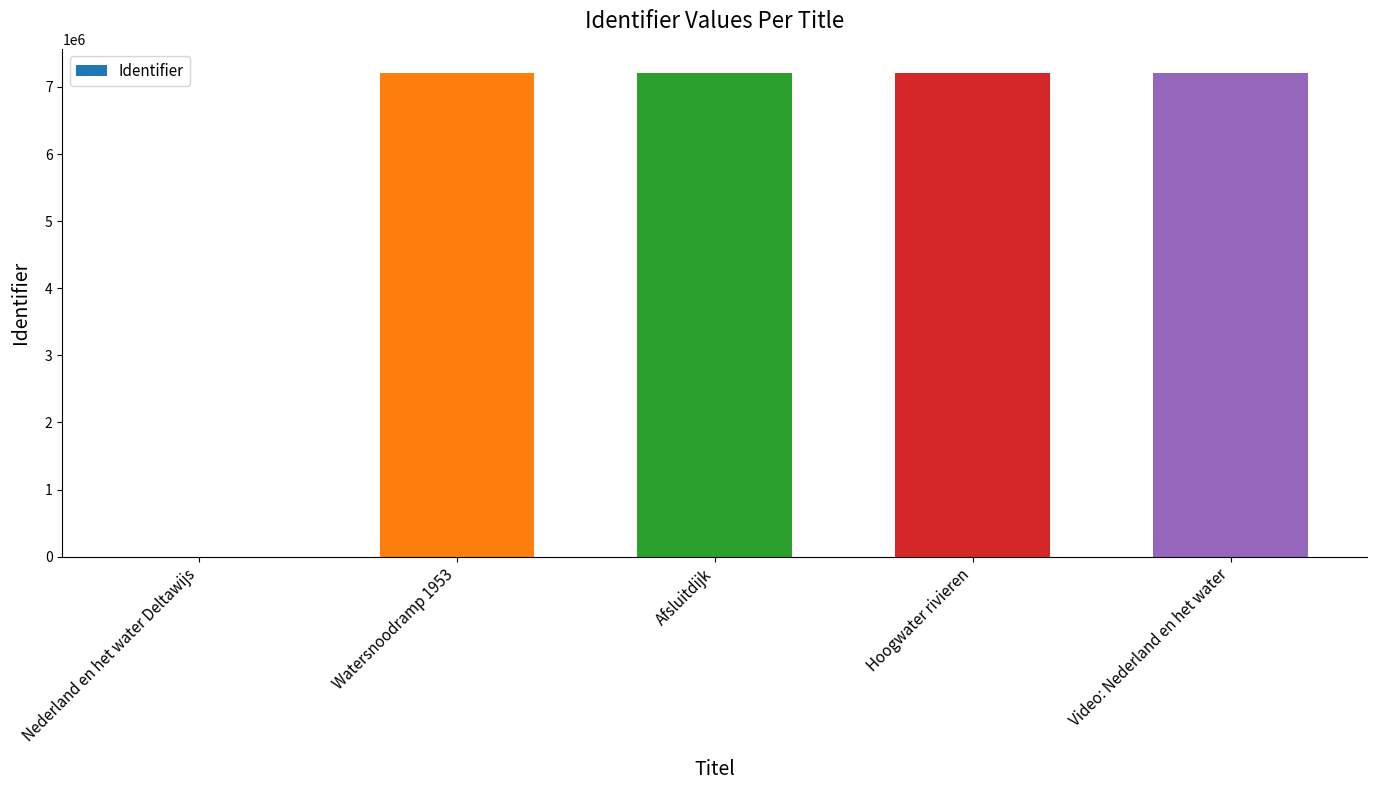

Read the value at Watersnoodramp 1953, to the nearest 50.

7207350